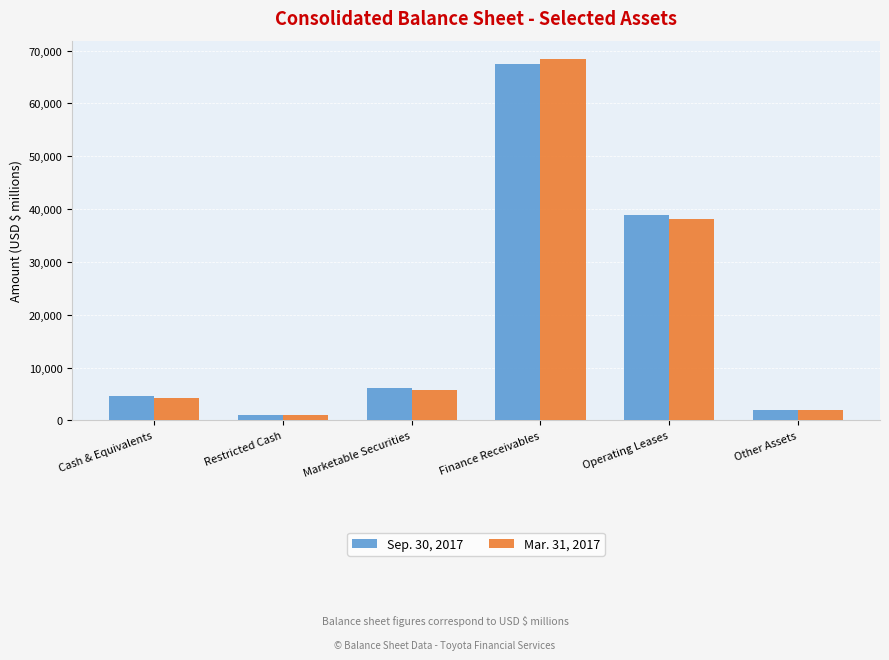

What position from the left is Marketable Securities?

3